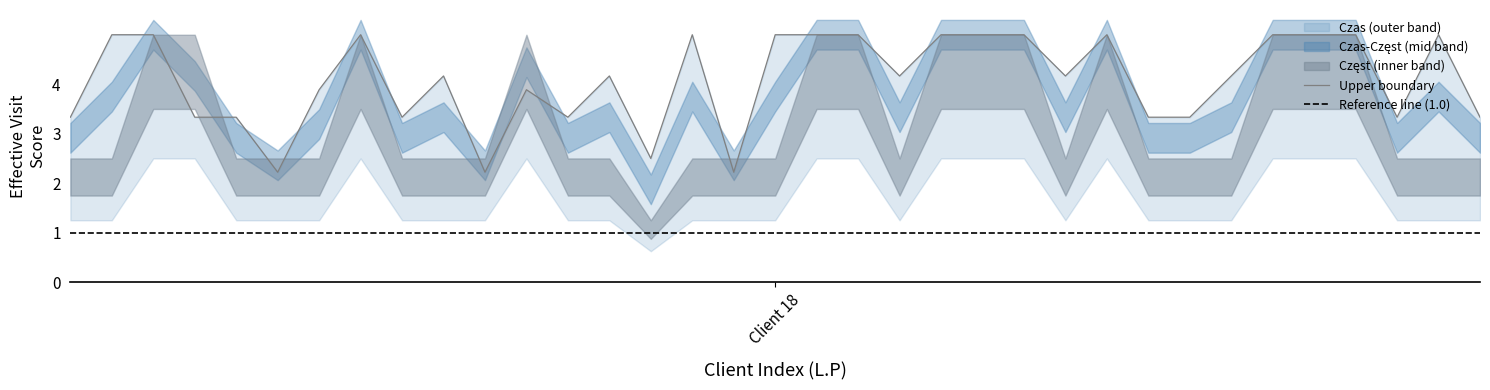

What is the value of the 30th point from the left?

5.0